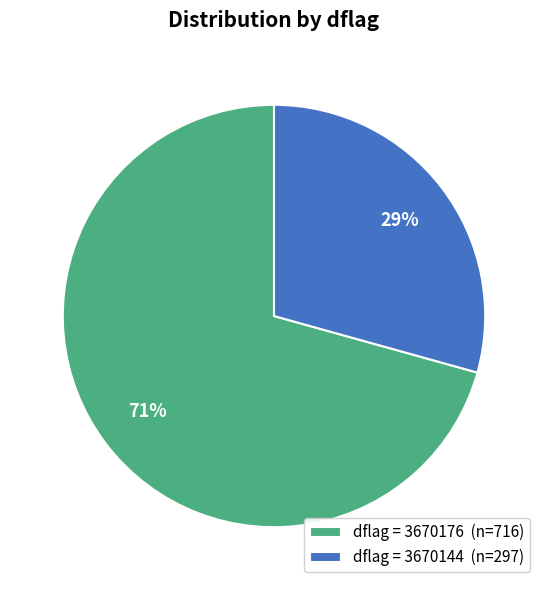

True or false: dflag = 3670144 (n=297) accounts for 37% of the total.

False